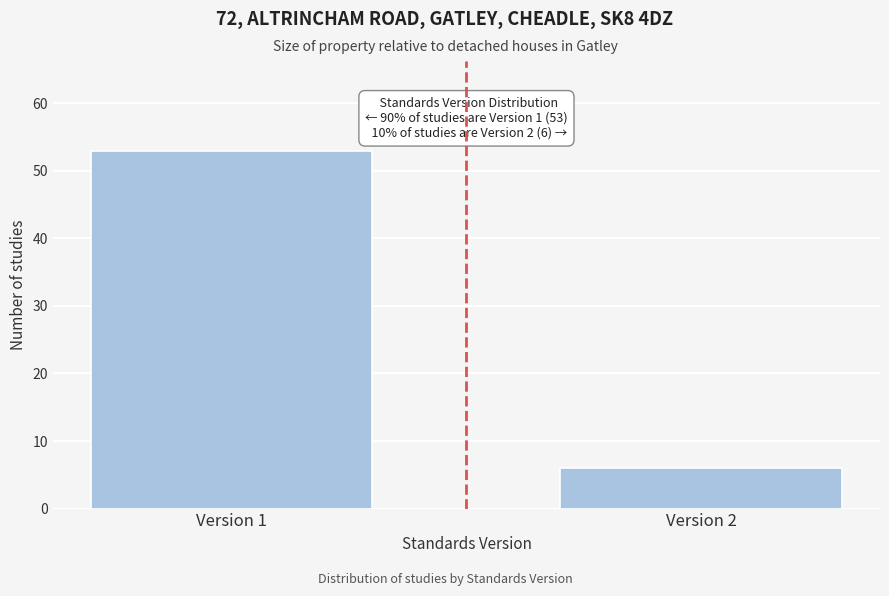

Reading left to right, what are all the values shown in this chart?

Version 1=53	Version 2=6